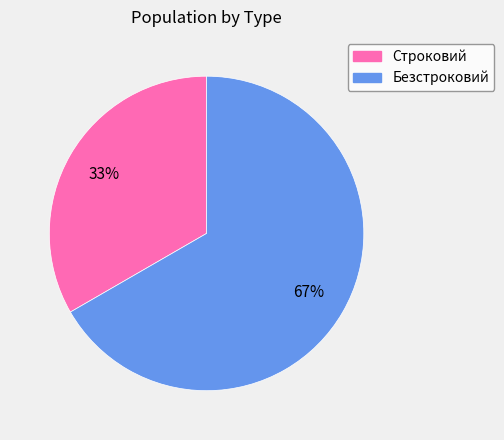

Count the number of slices in the pie.

2